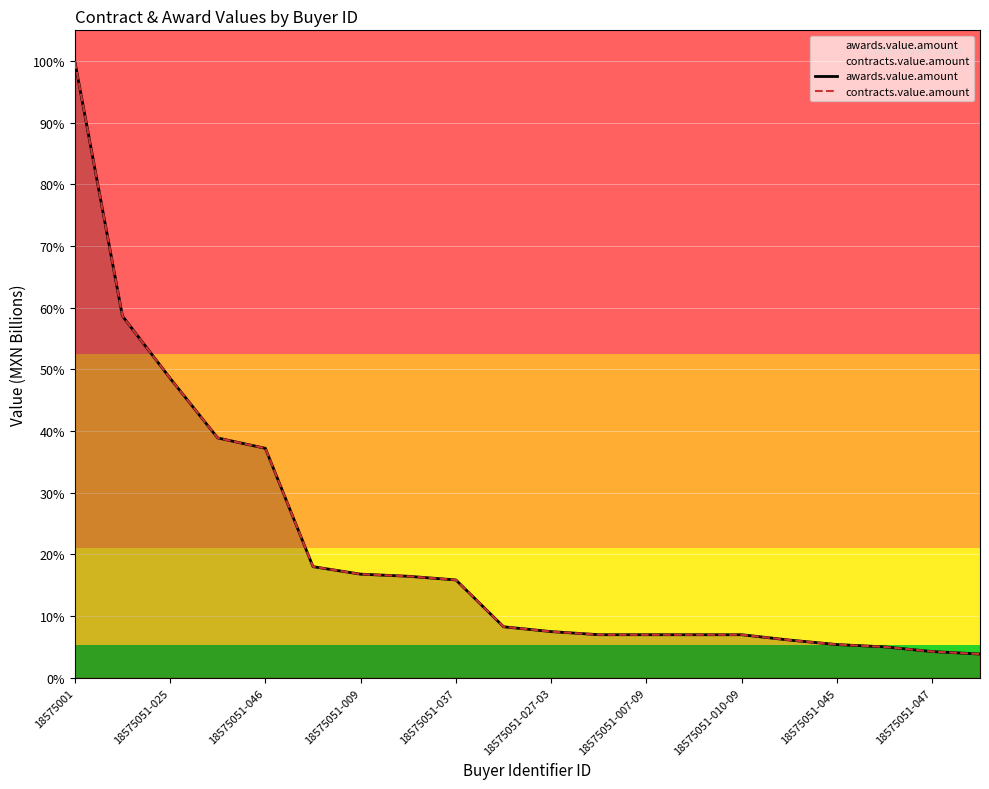

What is the smallest value displayed?

1.0